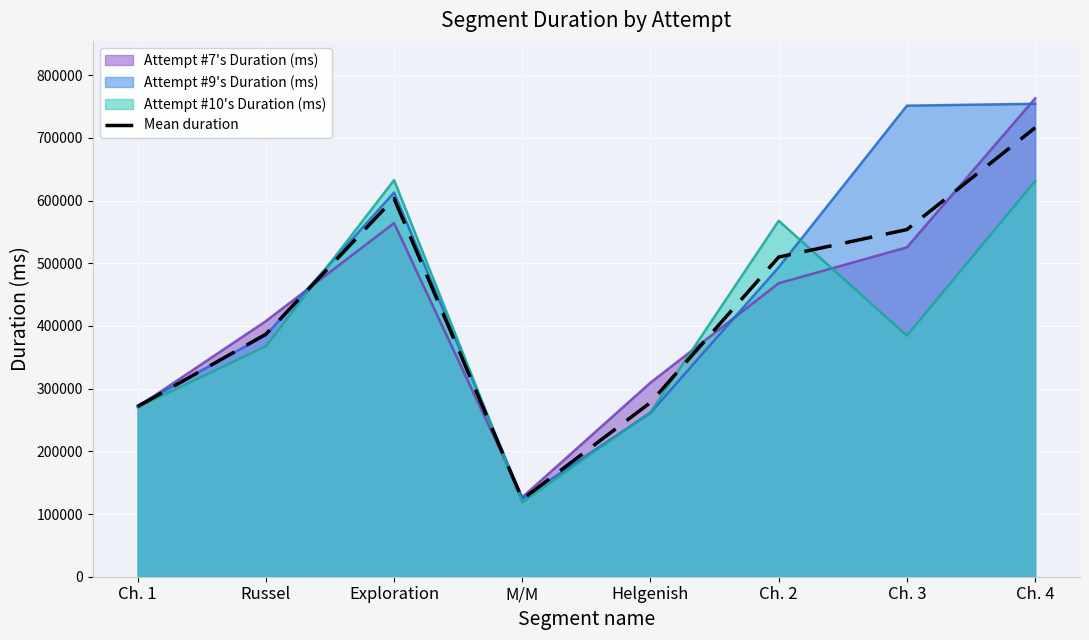

List the labels in order of value, smallest first.

M/M, Ch. 1, Helgenish, Russel, Ch. 2, Ch. 3, Exploration, Ch. 4